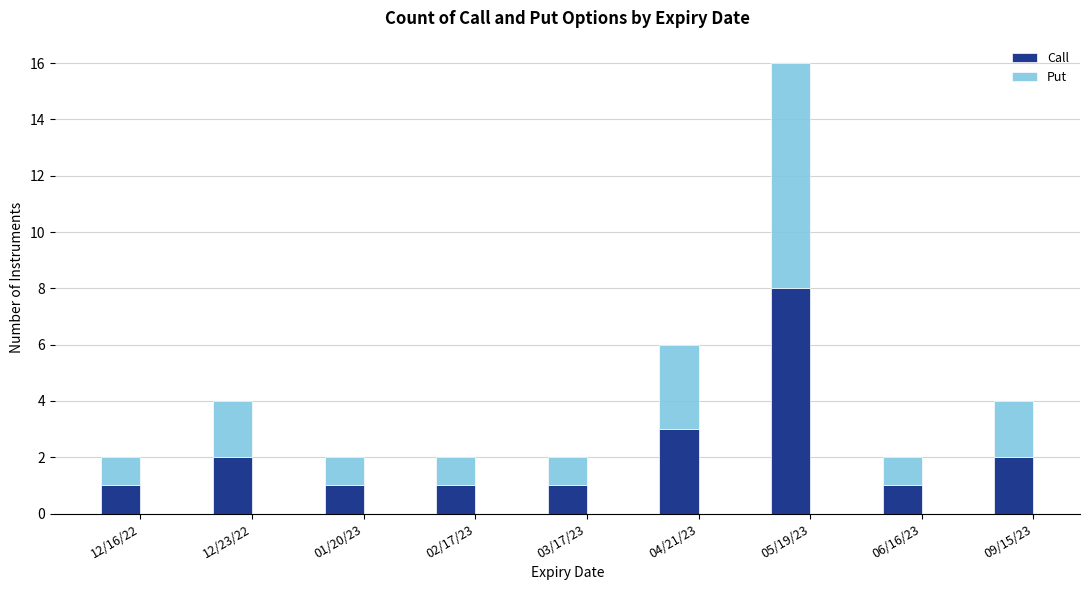

Where is Call nearest to the value 4?

04/21/23